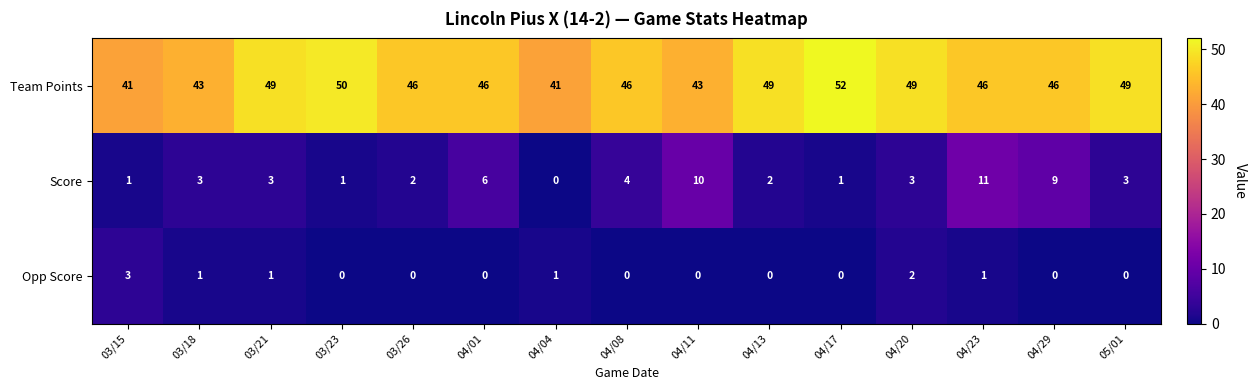

Is it true that Opp Score equals -2 at 03/26?

False